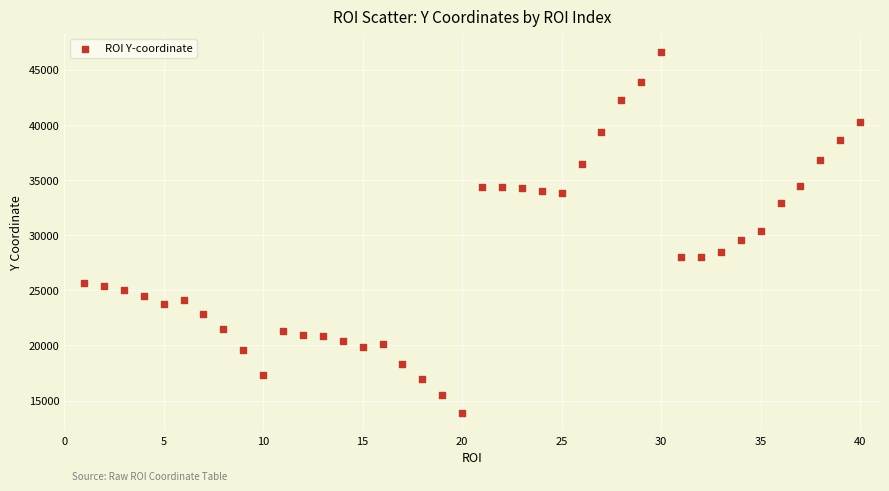

What is the range of X values (max minus min)?

39